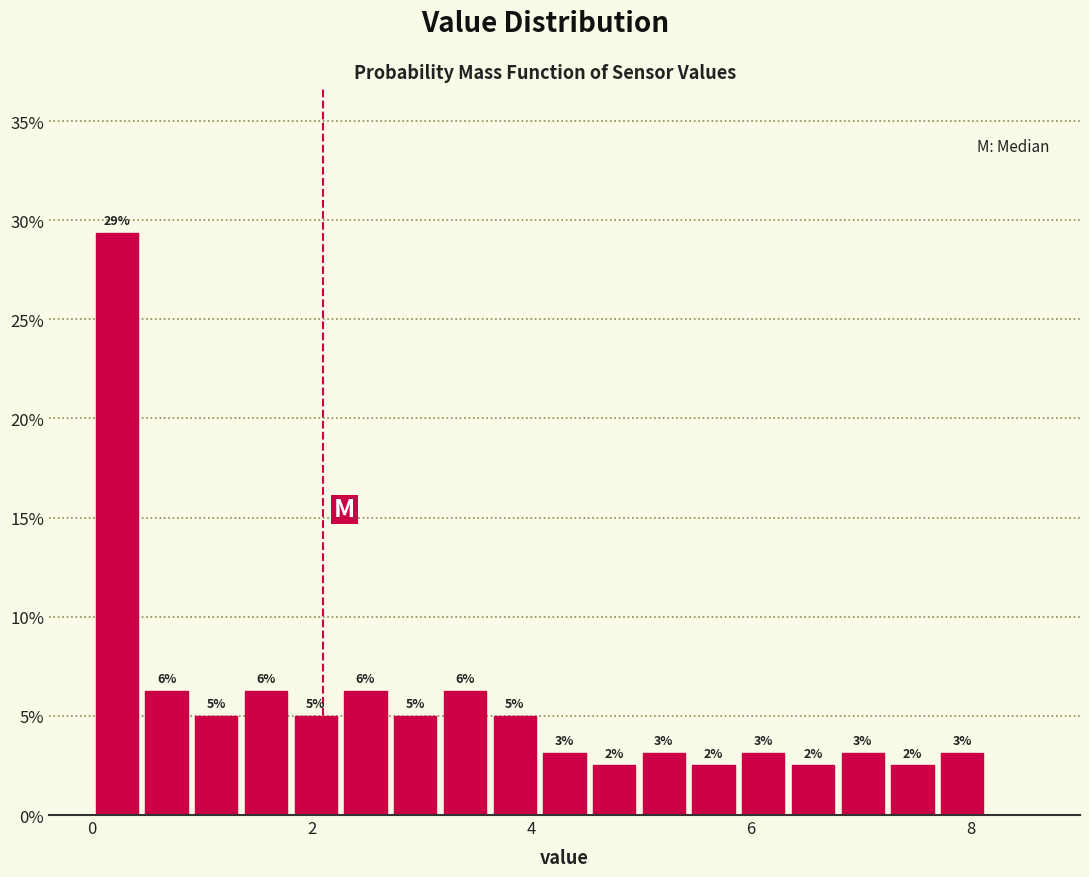

Read against the x-axis, roughly where is the centre of the tallest bar?

0.2